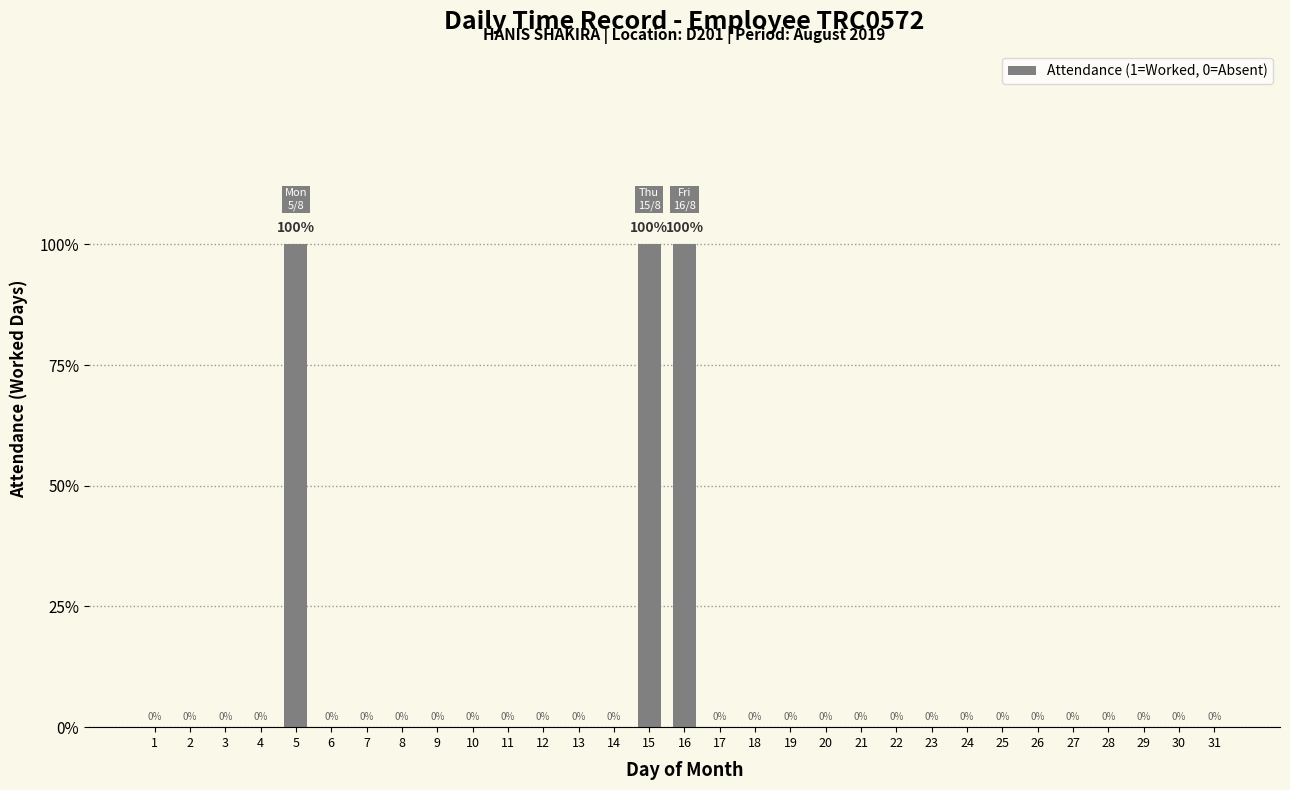

Which has a higher value, 16 or 24?

16